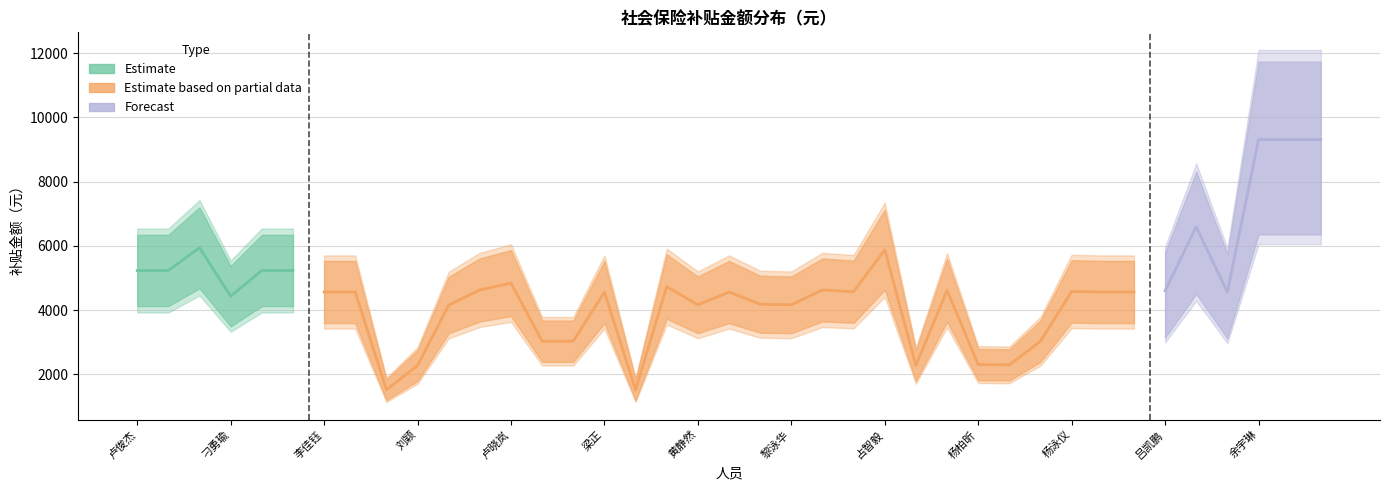

True or false: the data shows 2271.6 at 刘颖.

True